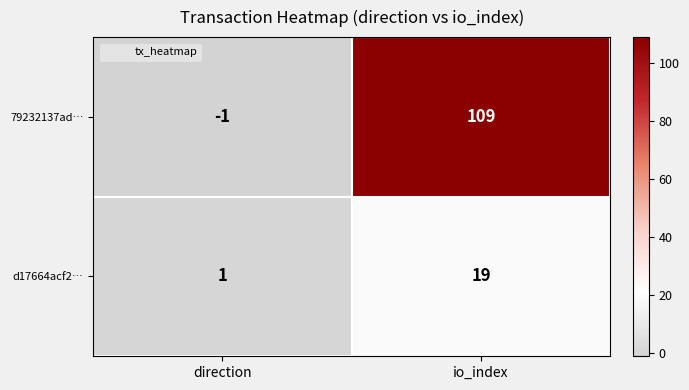

Between direction and io_index, which series saw the biggest shift?

79232137ad…